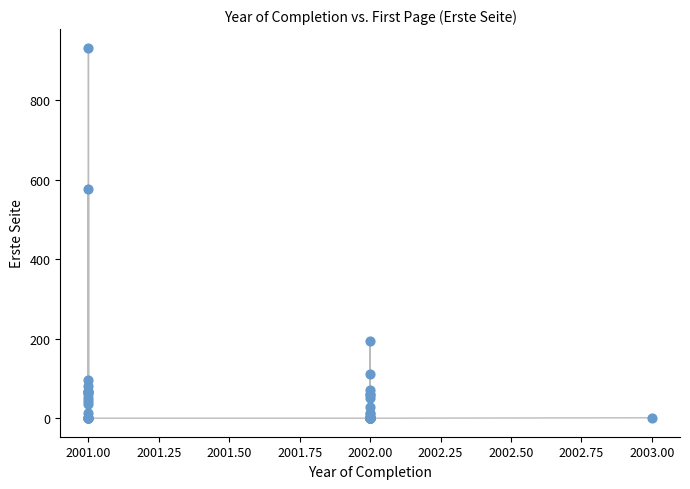

What Y value in the scatter plot is closest to 466?

577